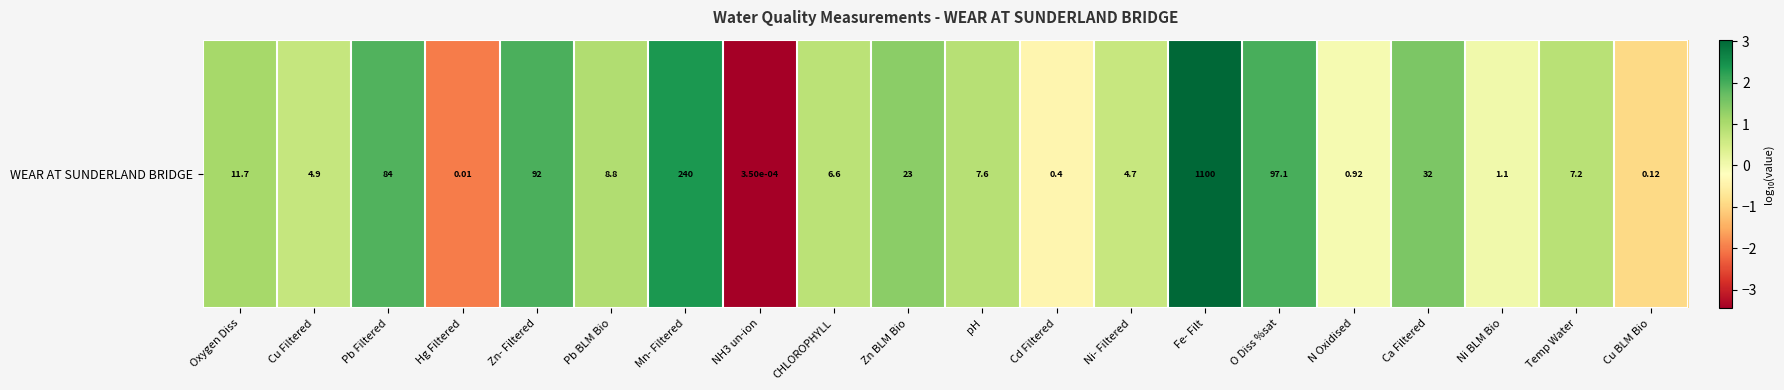

The chart shows a value of 0.0 at Ni BLM Bio. True or false?

True